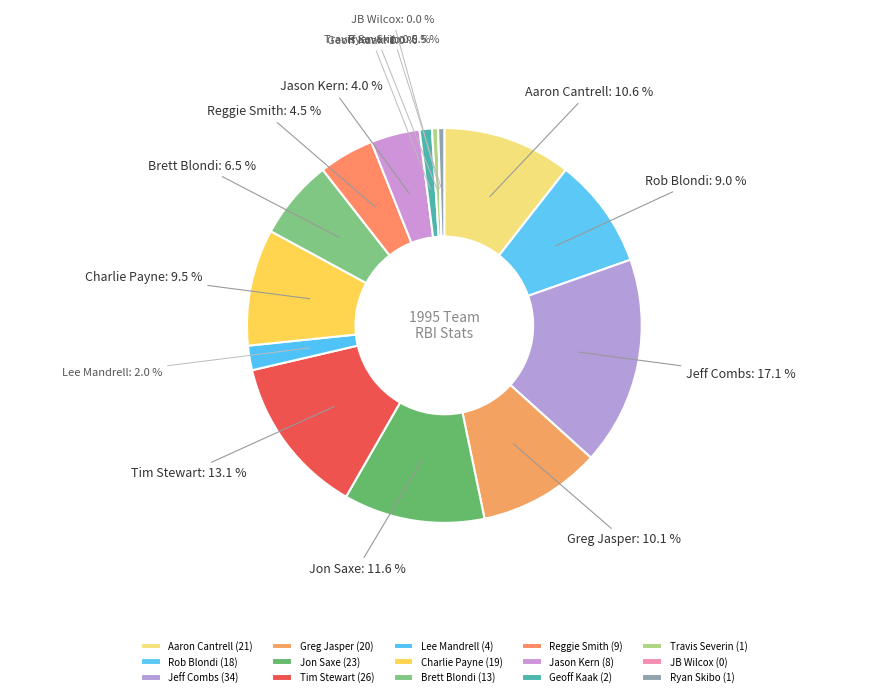

To the nearest percent, what is the difference between the largest and smallest slice percentages?

17%